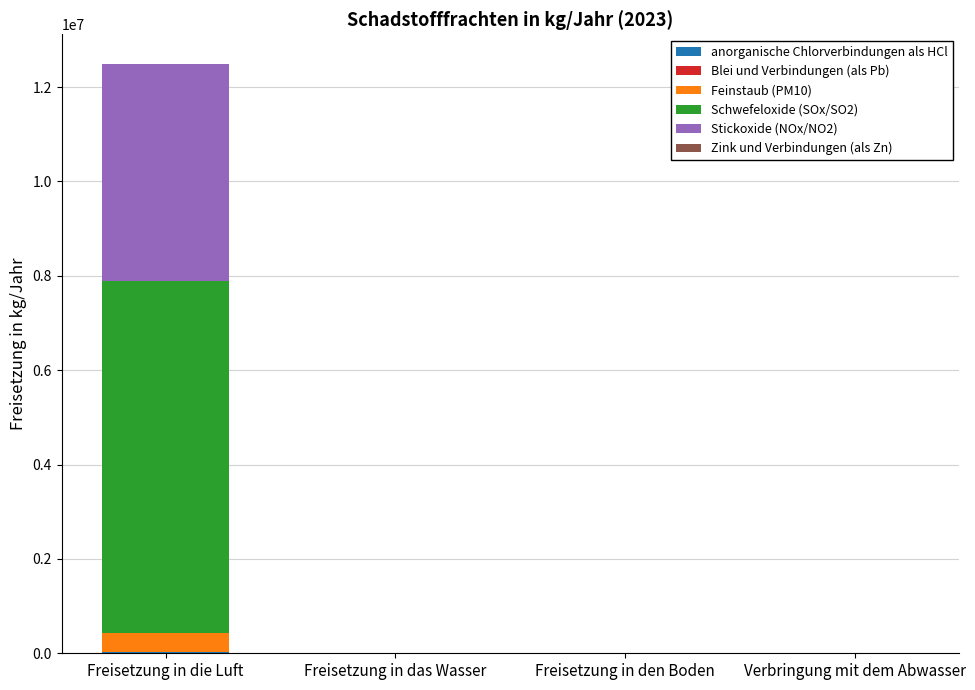

Does the chart contain stacked bars?

Yes